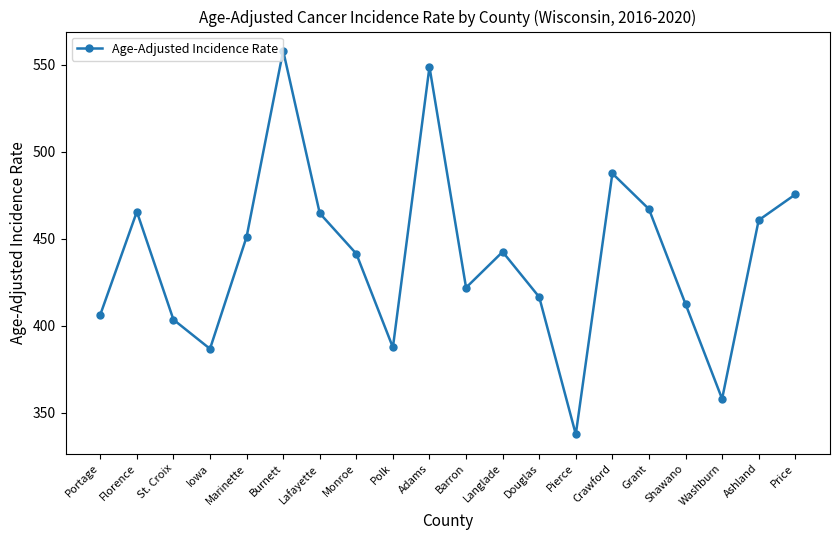

True or false: the data has more than 1 interior local peaks.

True